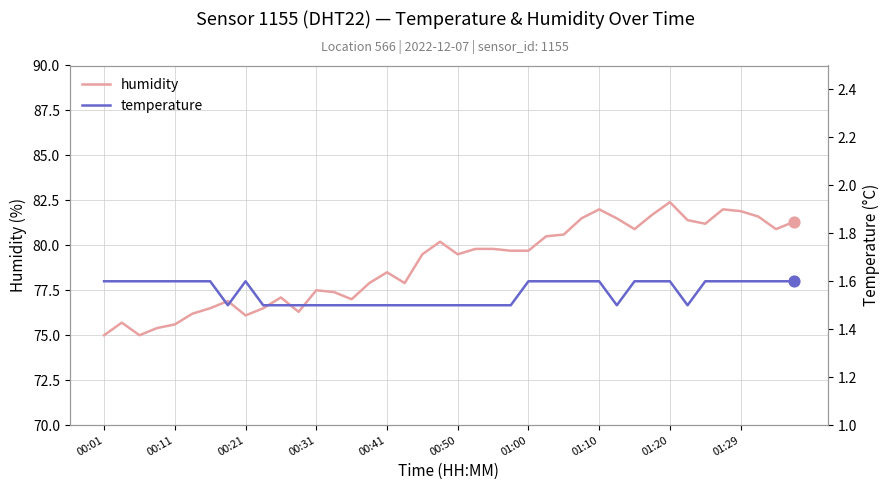

Which series has the largest total across all categories?

humidity